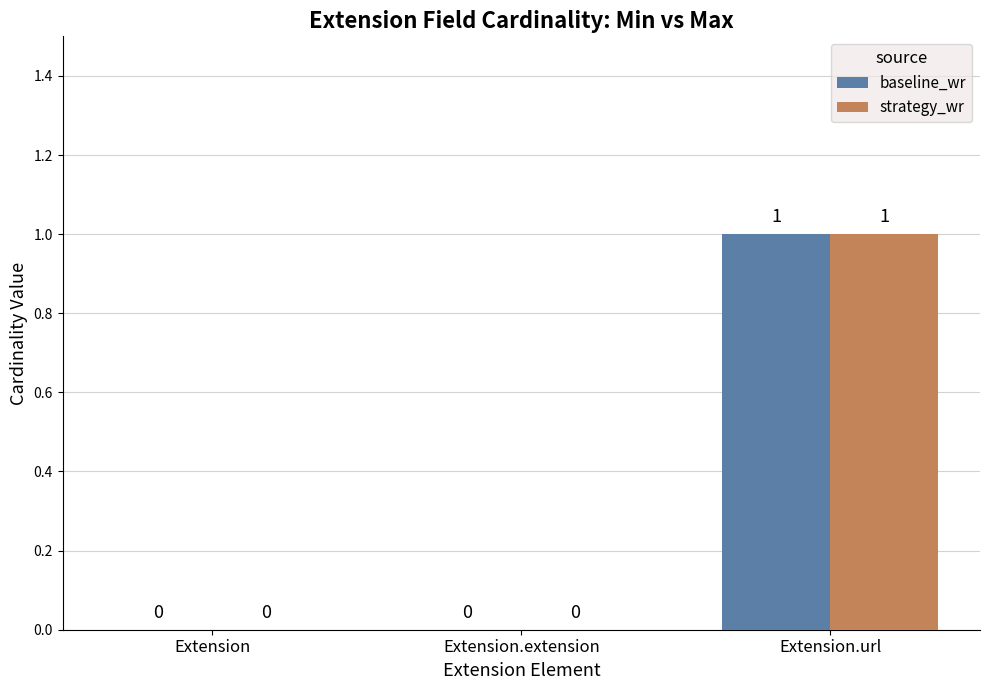

How many distinct data groups are displayed?

2